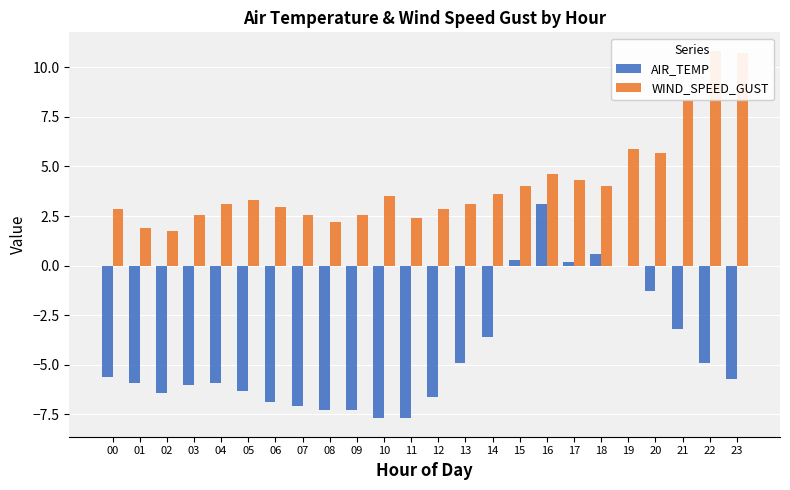

What is the difference between the WIND_SPEED_GUST values at 16 and 10?

1.1